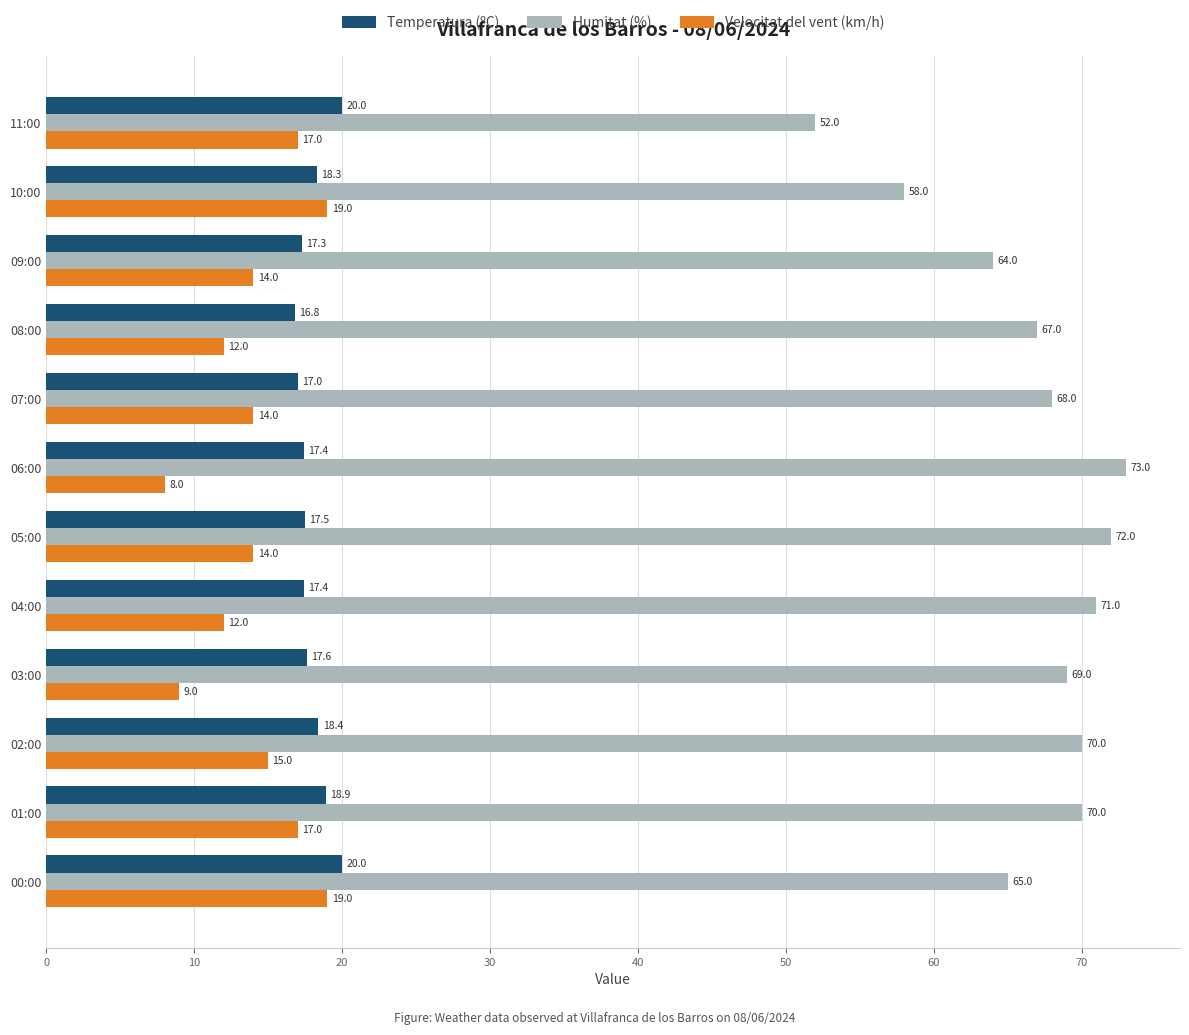

Rank the series by their maximum value, from lowest to highest.

Velocitat del vent (km/h), Temperatura (ºC), Humitat (%)